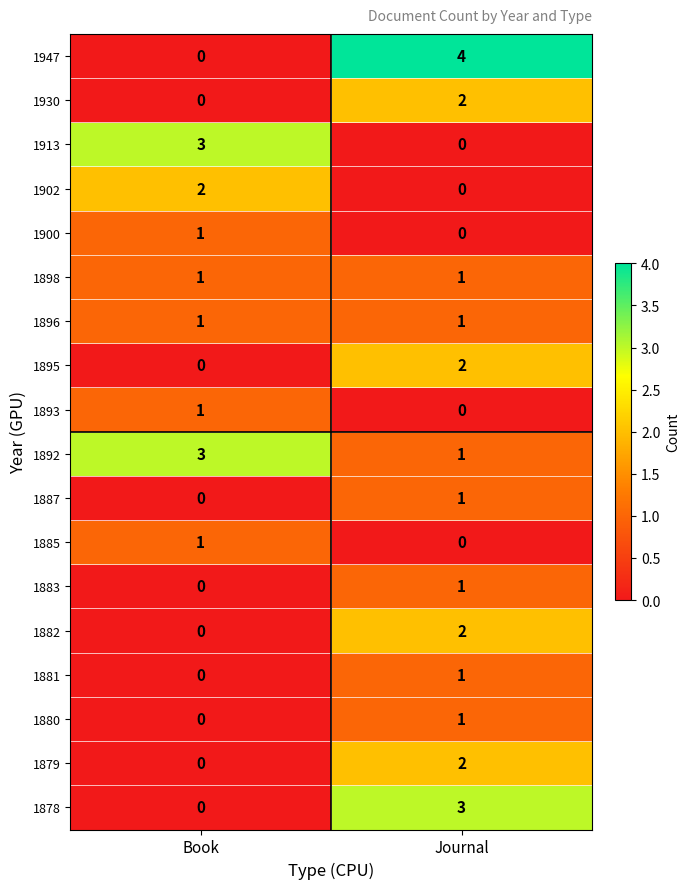

How many series are shown in this chart?

18